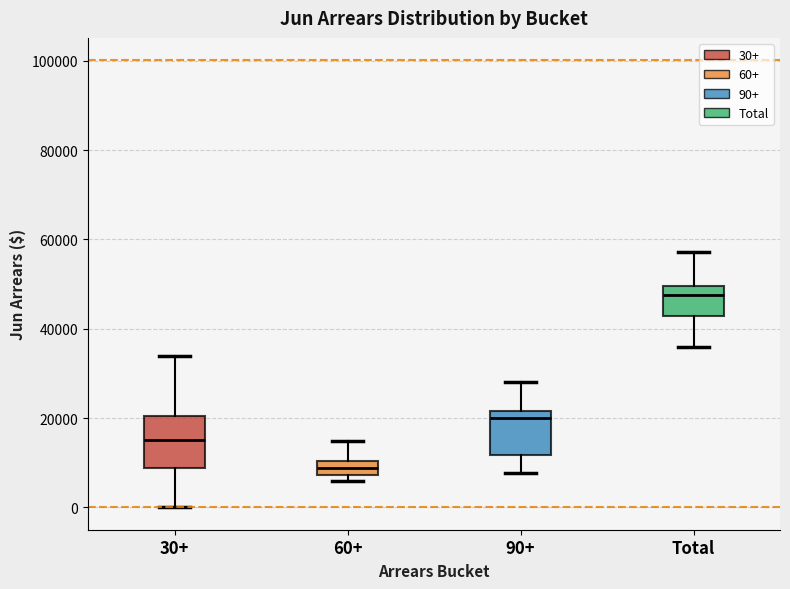

Where is the lower edge of the box for Total on the y-axis? The values are not printed on the chart, so give them approximately, as read against the axis.

42000